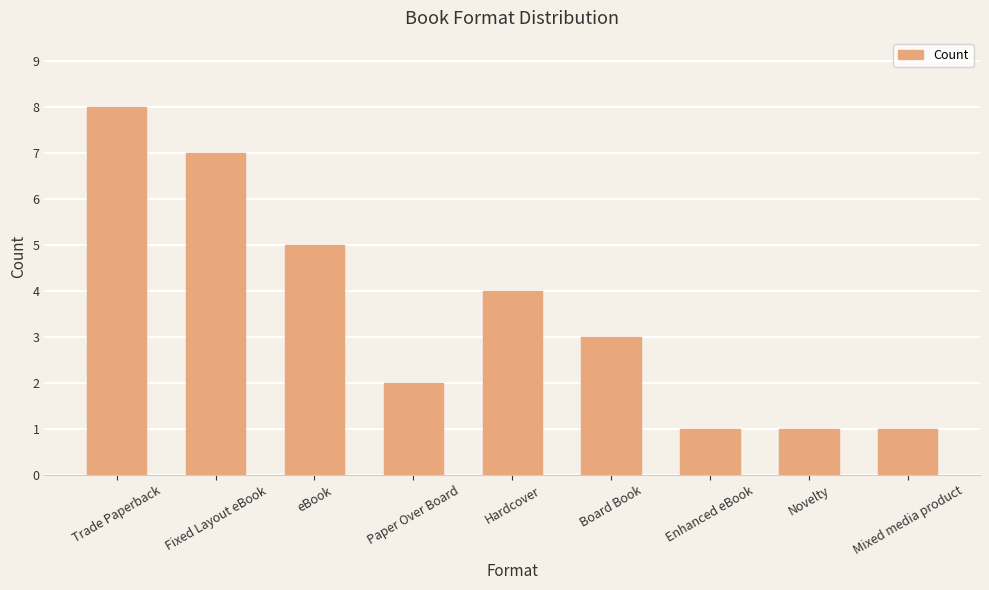

What is the change in value from Trade Paperback to eBook?

-3